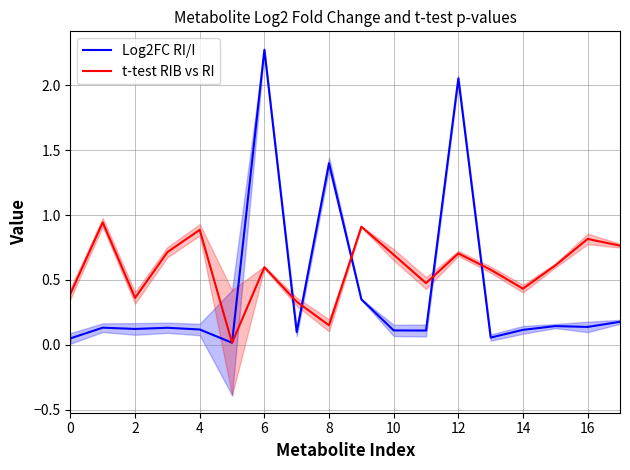

What is the value of the t-test RIB vs RI point at the 10th from the left?

0.9